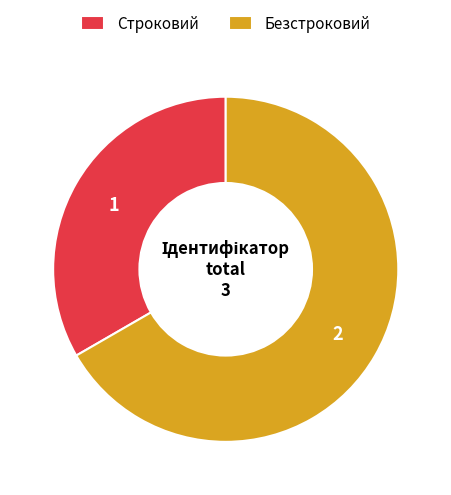

Rank the categories by value from lowest to highest.

Строковий, Безстроковий